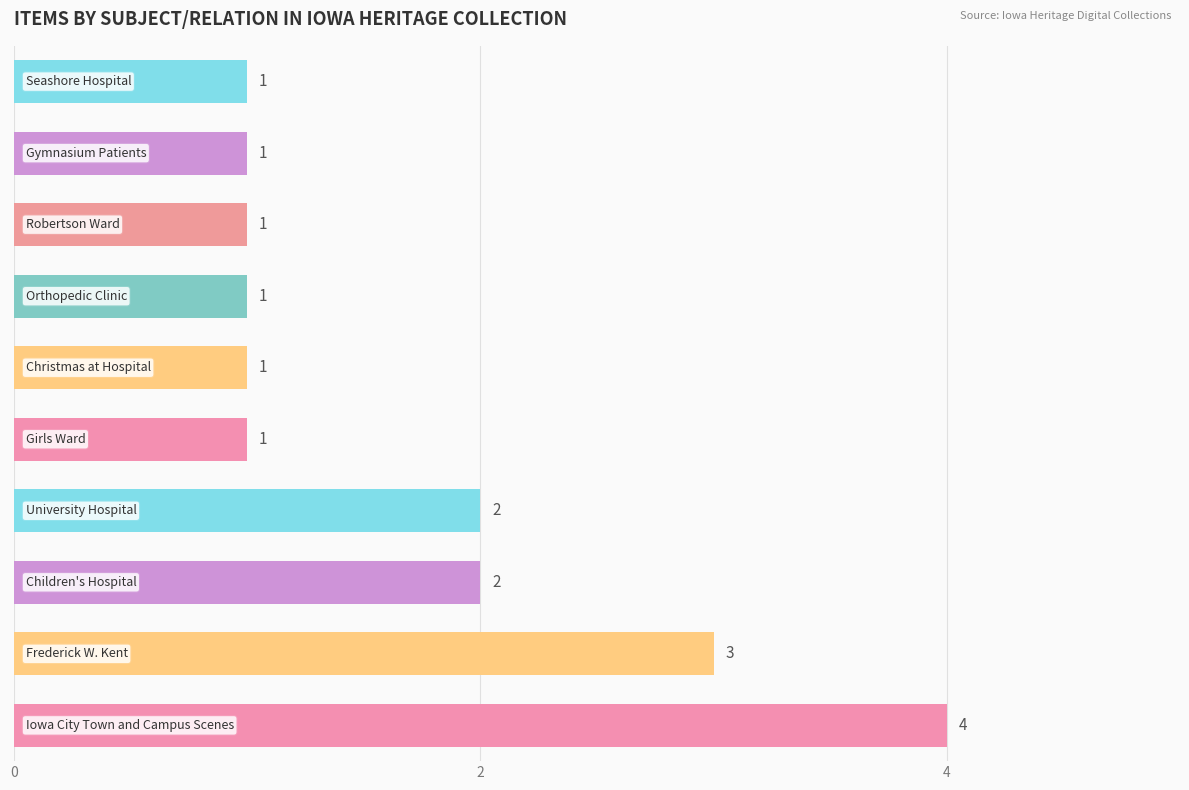

How many values are between 1 and 2?

8